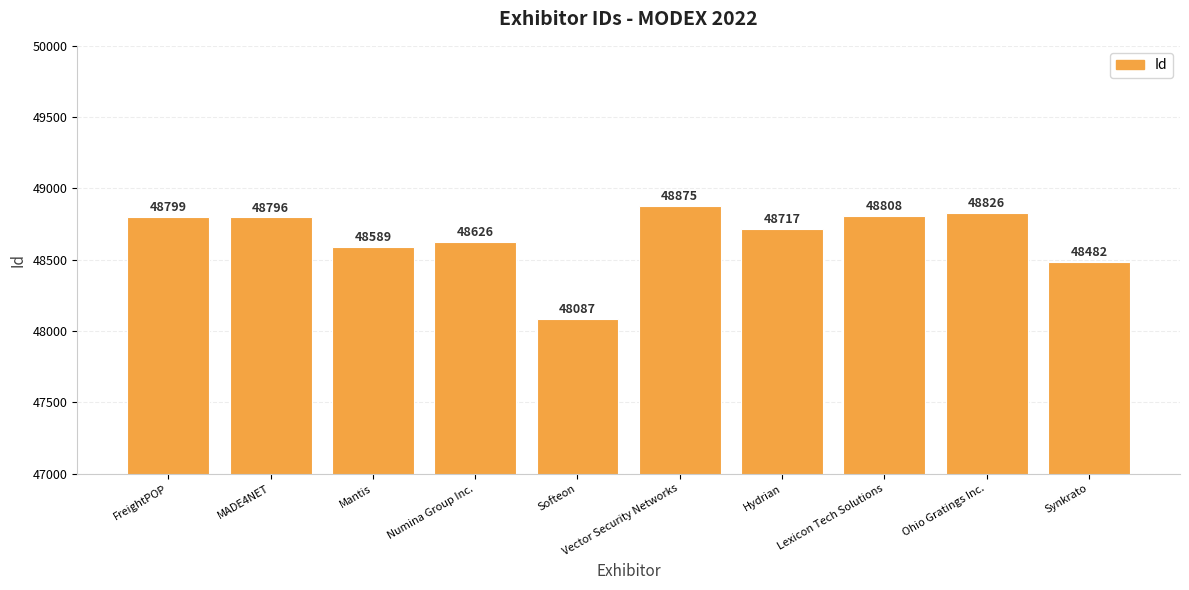

What is the change in value from Vector Security Networks to Ohio Gratings Inc.?

-49